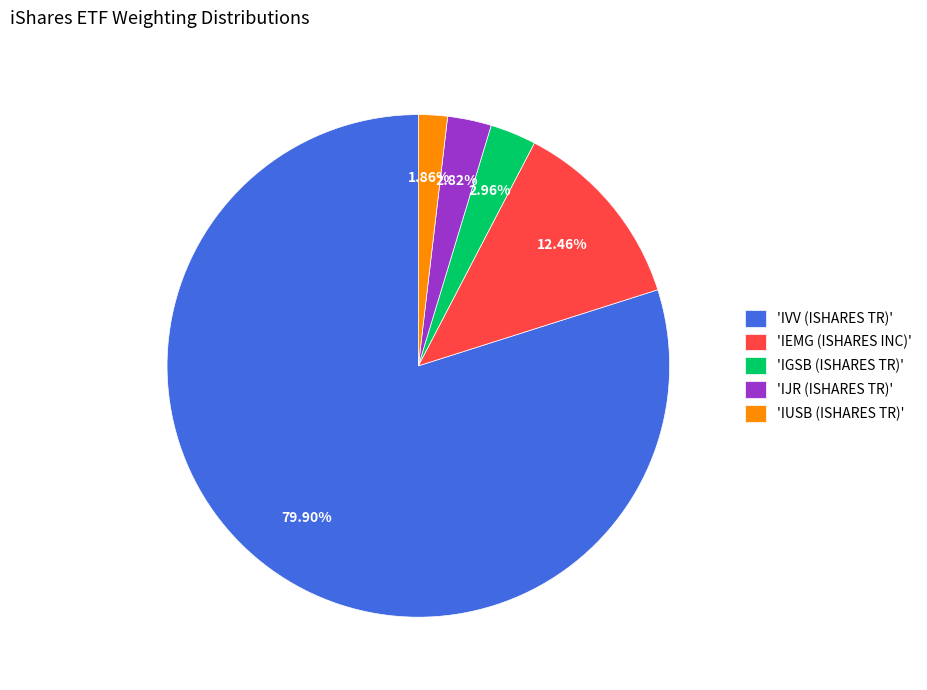

Is there any slice that represents more than half of the pie?

Yes